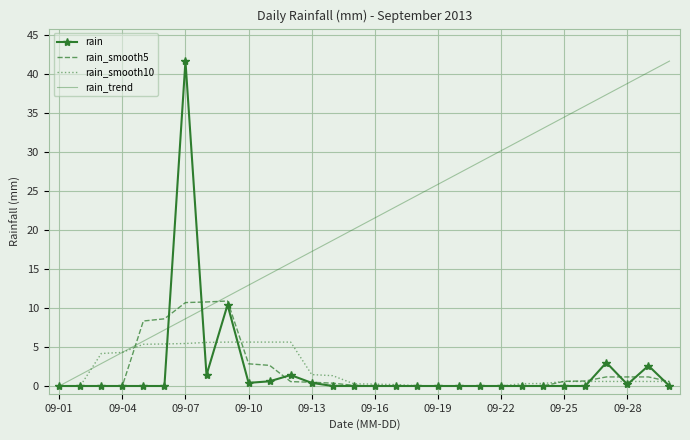

At how many categories does at least one series exceed 3?

28